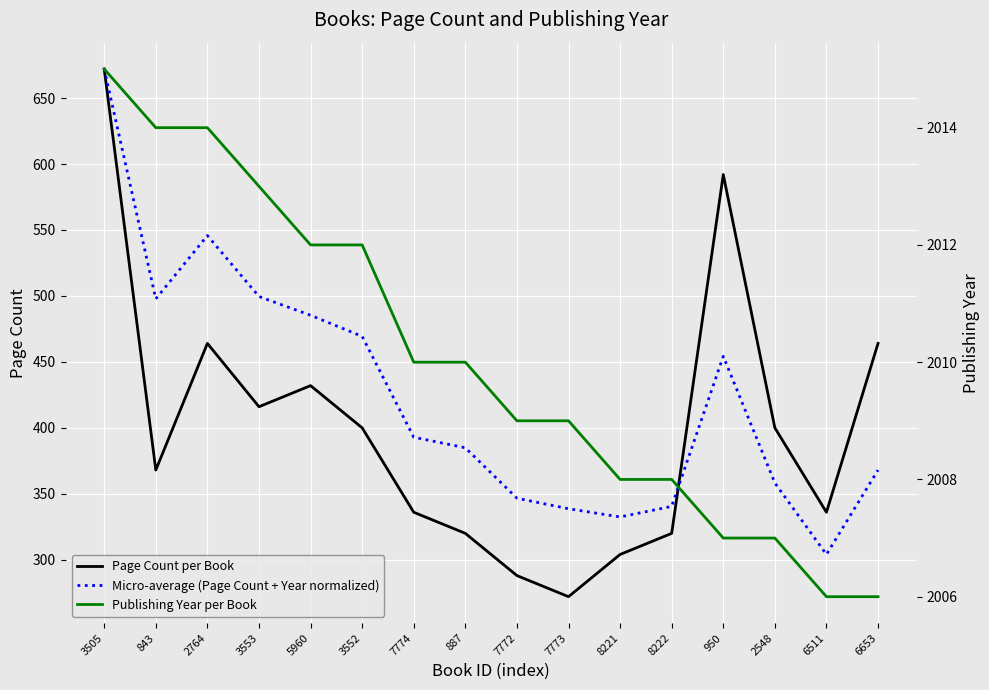

What are all the series names shown in the legend?

Page Count per Book, Micro-average (Page Count + Year normalized), Publishing Year per Book